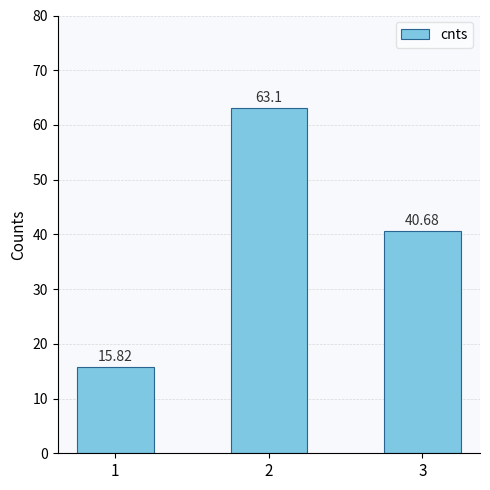

Which has a higher value, 3 or 2?

2